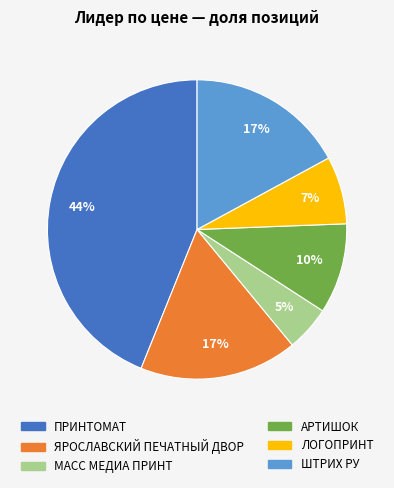

Which slice is the smallest?

МАСС МЕДИА ПРИНТ